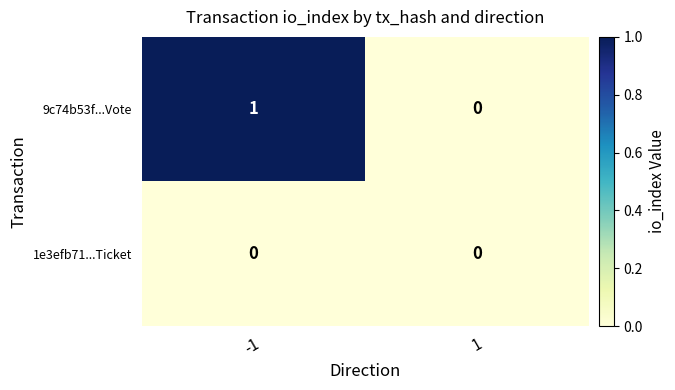

Which series has the largest total across all categories?

9c74b53f...Vote